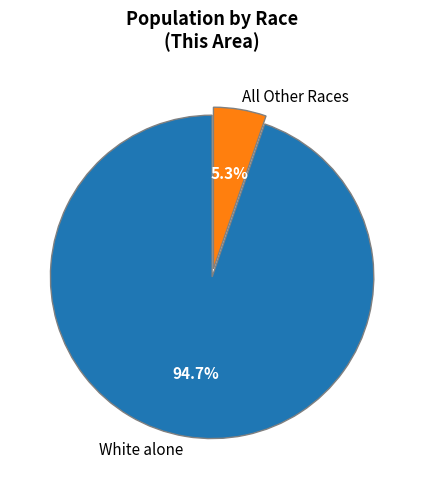

What is the total percentage of All Other Races and White alone?

100.0%